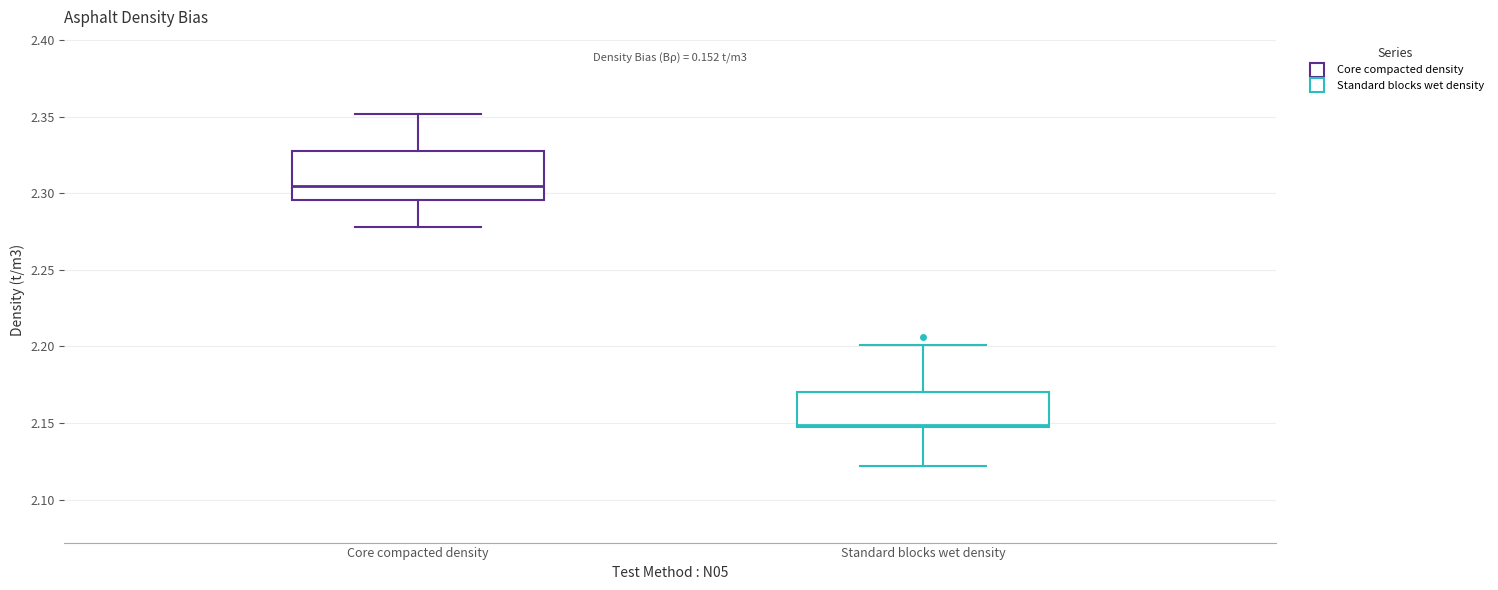

Reading left to right, transcribe this box plot: for each box, give where its median line is, the range the box spans, and where its two whiskers end, as read against the y-axis. The values are not printed on the chart, so give them approximately, as read against the axis.

Core compacted density: median 2.305, box 2.295 to 2.330, whiskers 2.280 to 2.350
Standard blocks wet density: median 2.150, box 2.145 to 2.170, whiskers 2.120 to 2.200